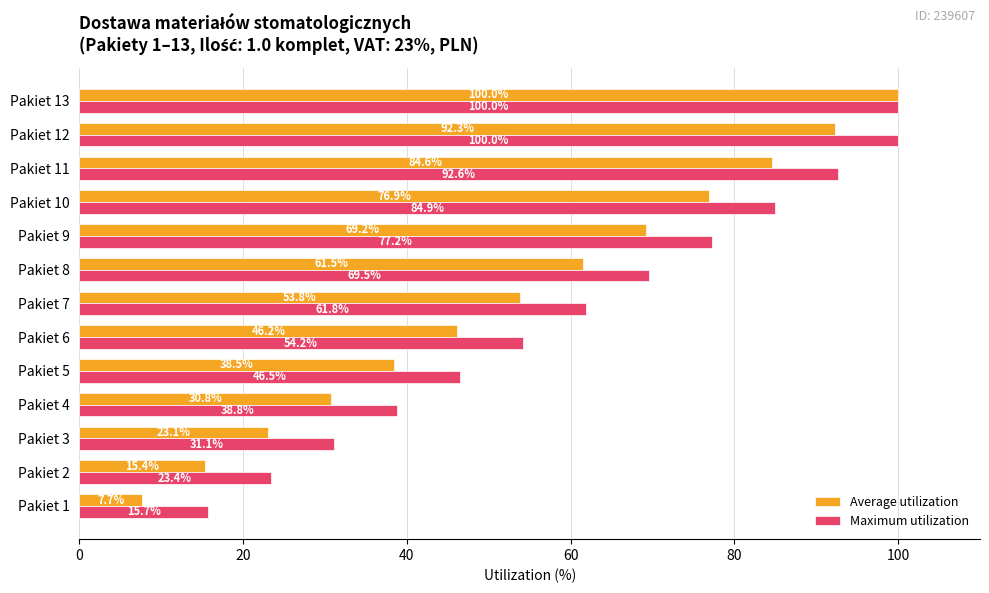

True or false: Average utilization has a value of 92.3 at Pakiet 12.

True